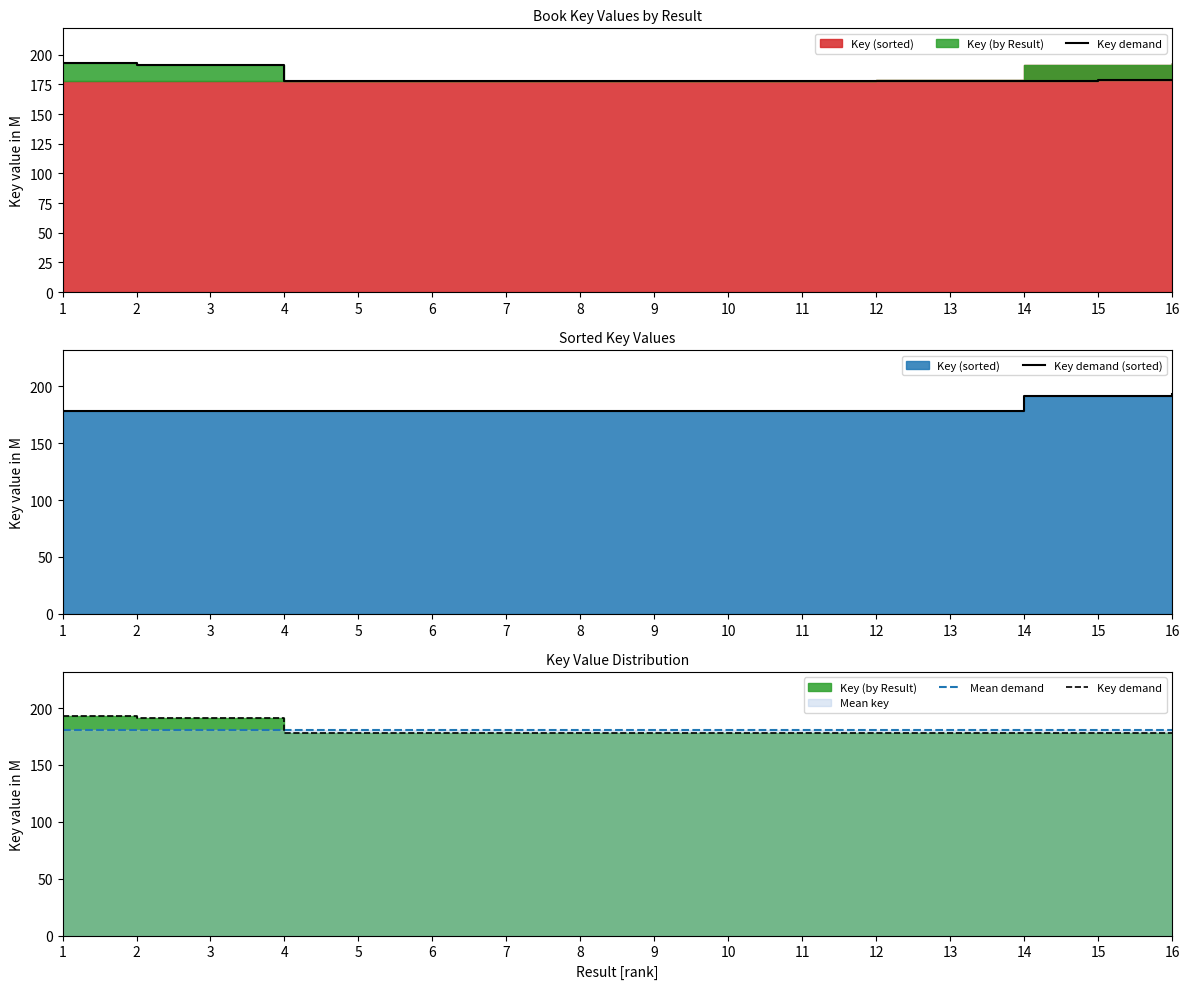

Which series changed the most between 13 and 15?

Key demand (sorted)